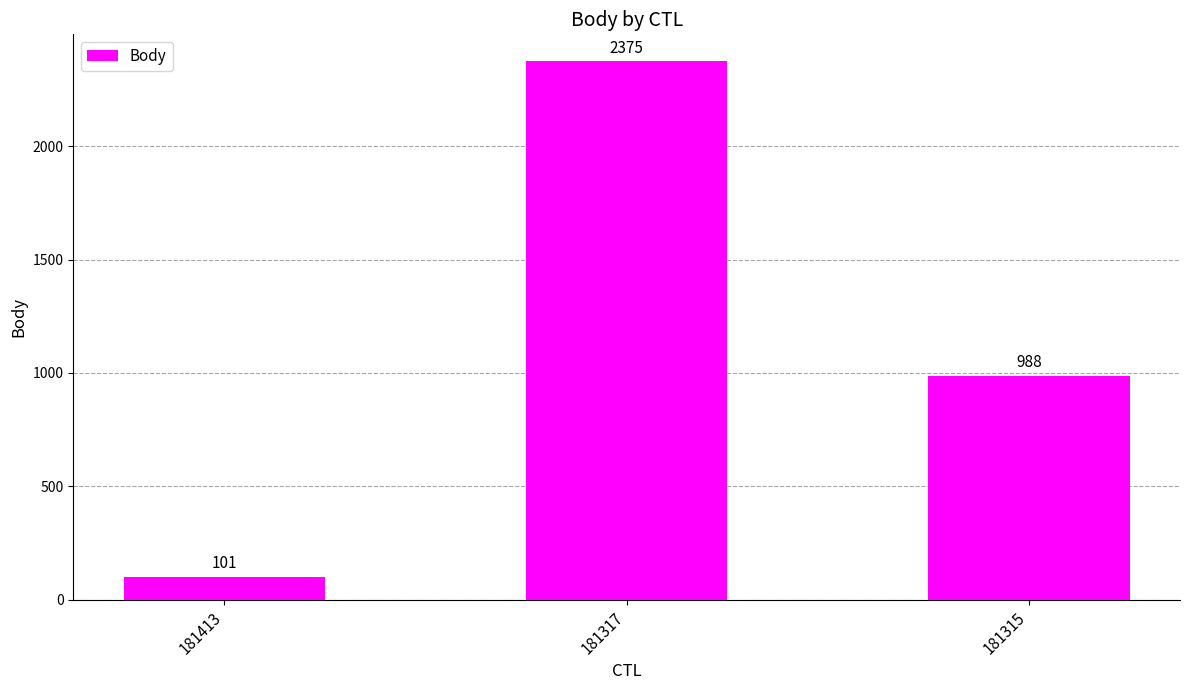

What is the change in value from 181317 to 181315?

-1387